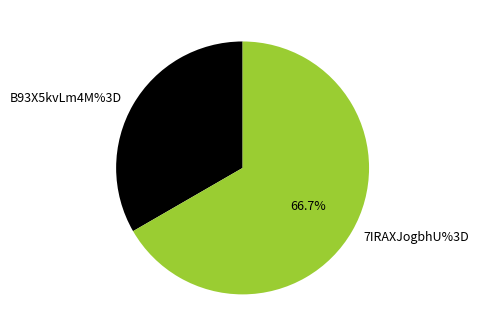

How many slices are in this pie chart?

2